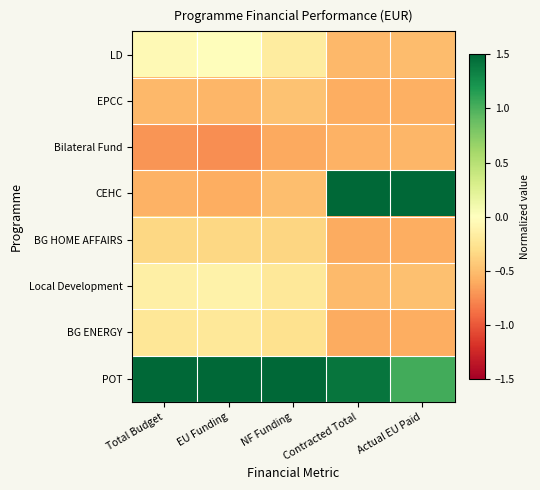

At Contracted Total, list the series in order from smallest to largest.

BG HOME AFFAIRS, BG ENERGY, EPCC, Bilateral Fund, LD, Local Development, POT, CEHC